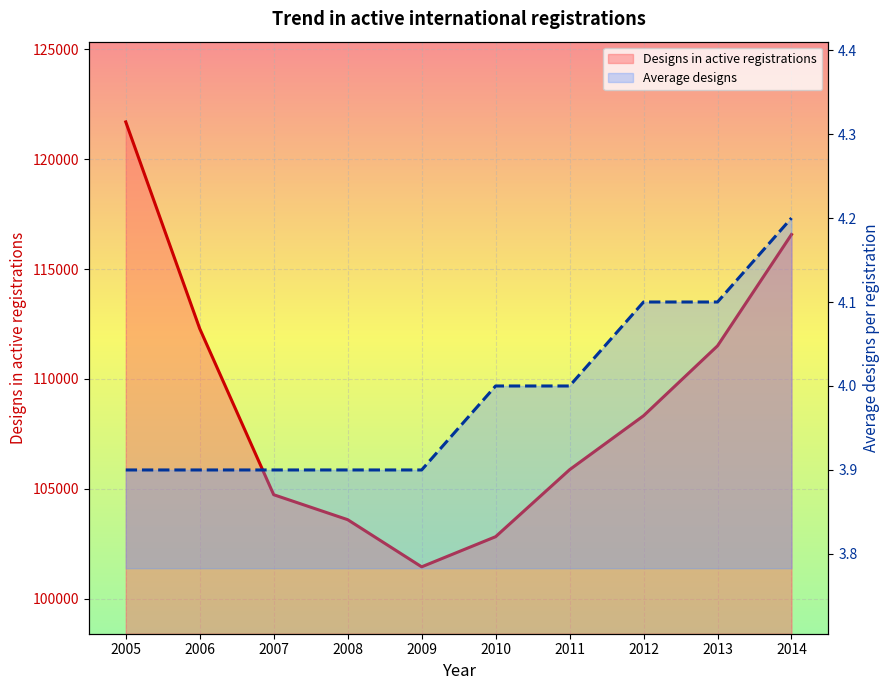

What is the greatest value displayed?

121694.0